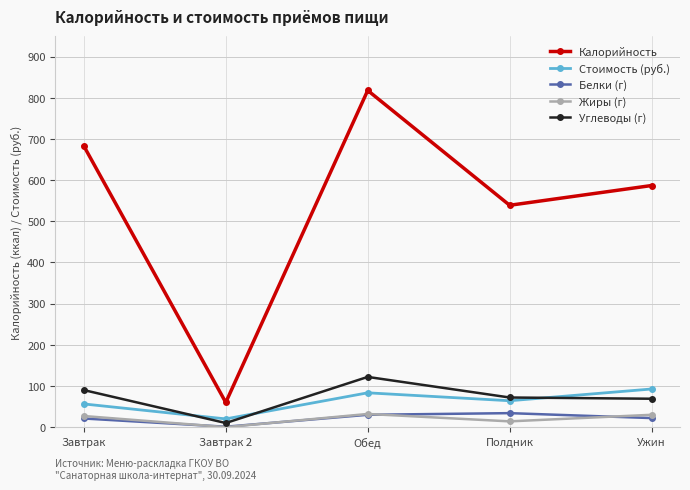

What is the difference between the maximum and minimum values in the Углеводы (г) series?

112.0